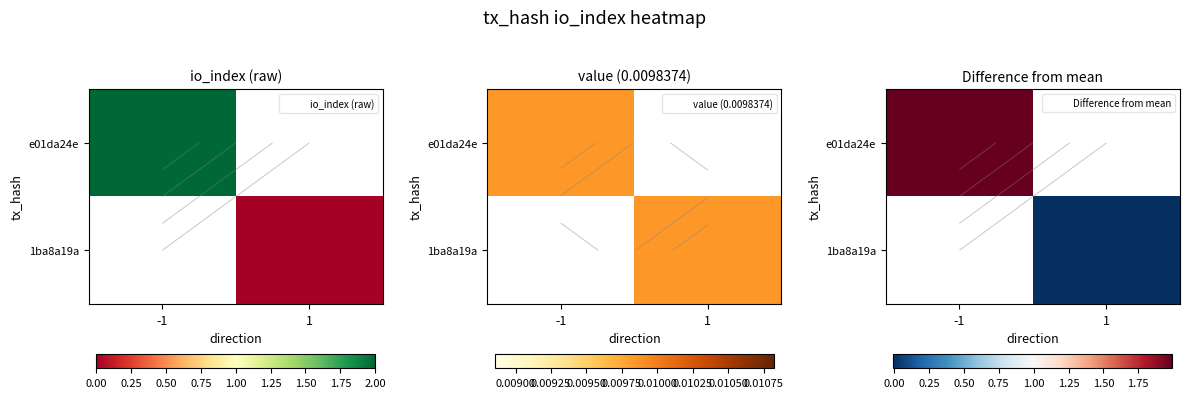

List the series in order of their peak value, lowest first.

e01da24e, 1ba8a19a